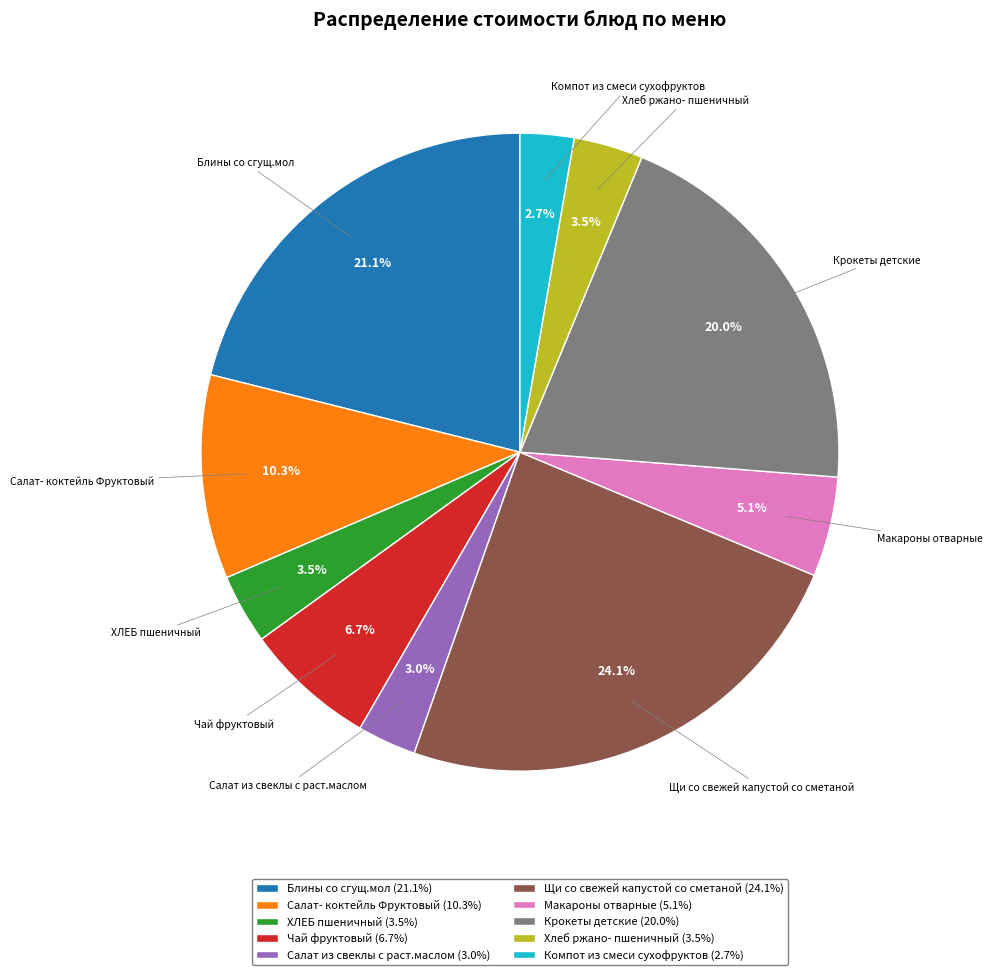

Which category has the biggest portion of the pie?

Щи со свежей капустой со сметаной